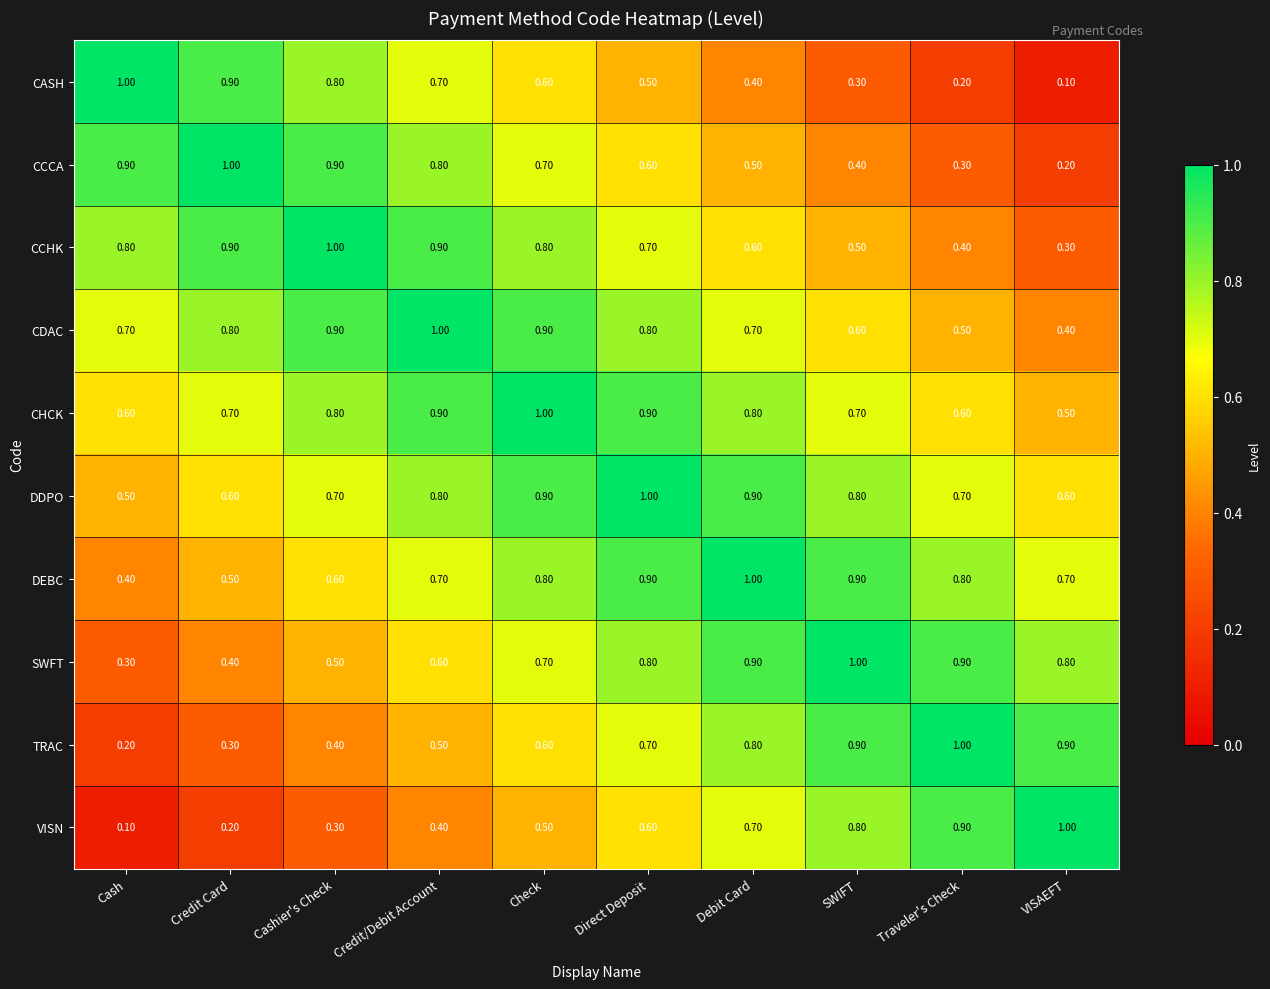

What is the average value of the VISN series?

0.6